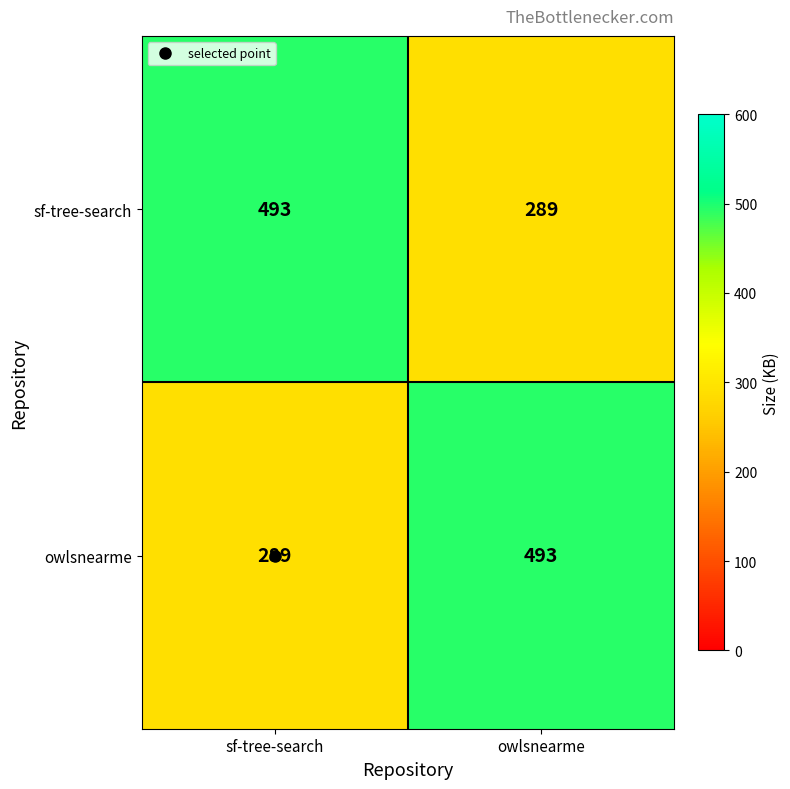

What is the sum of all owlsnearme values?

782